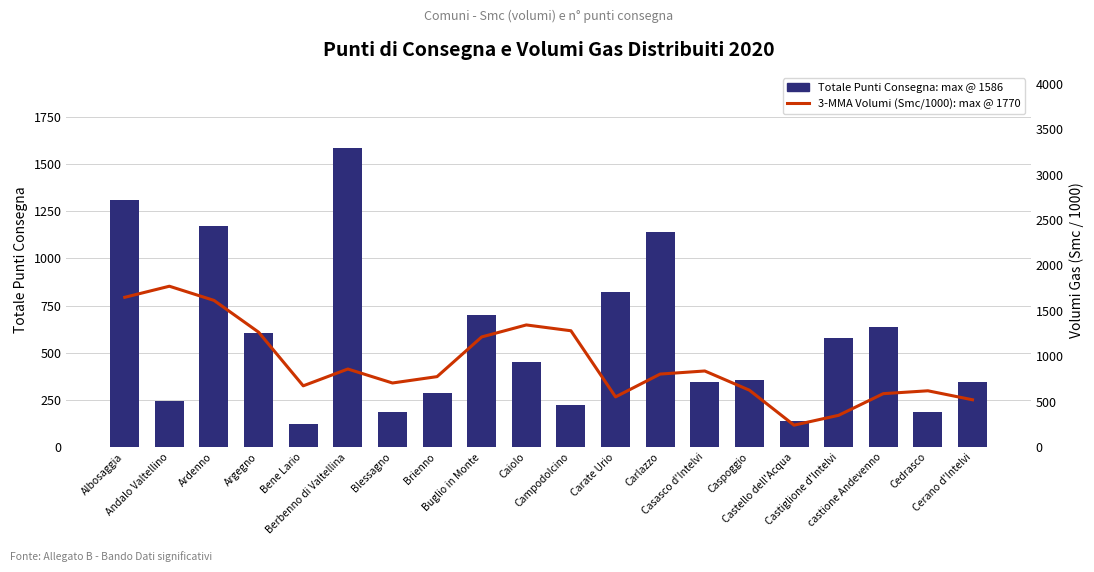

List the labels in order of Totale Punti Consegna: max @ 1586 value, largest first.

Berbenno di Valtellina, Albosaggia, Ardenno, Carlazzo, Carate Urio, Buglio in Monte, castione Andevenno, Argegno, Castiglione d'Intelvi, Caiolo, Caspoggio, Casasco d'Intelvi, Cerano d'Intelvi, Brienno, Andalo Valtellino, Campodolcino, Cedrasco, Blessagno, Castello dell'Acqua, Bene Lario